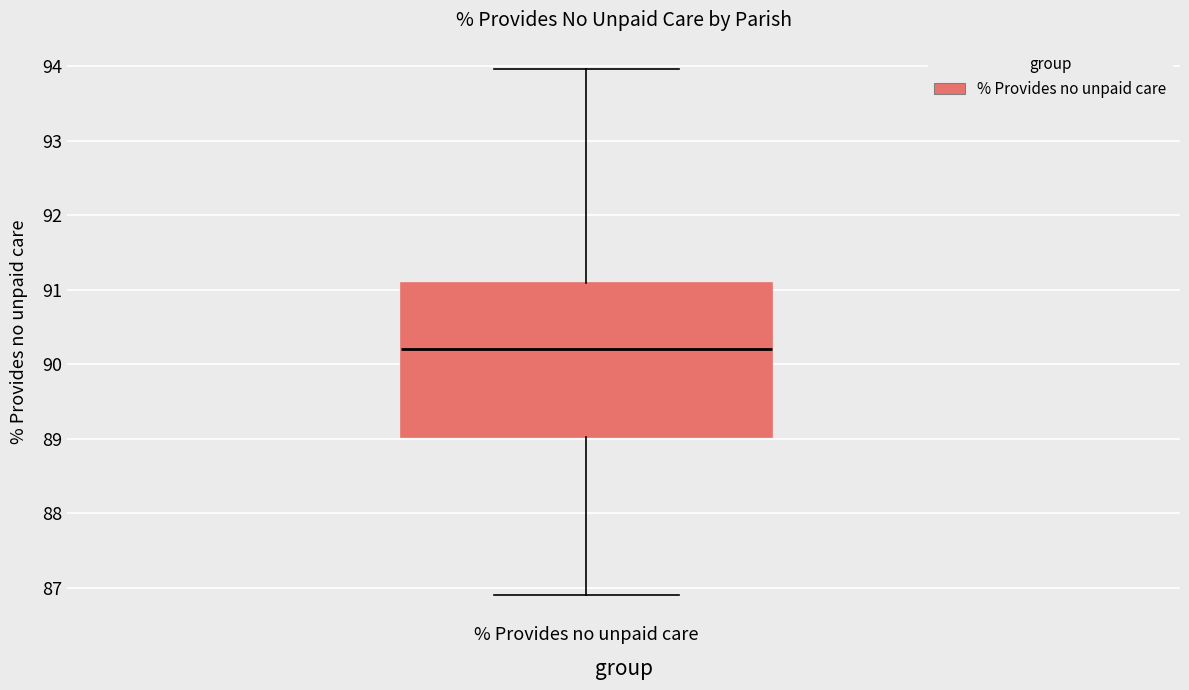

Transcribe this box plot: give where the median line is, the range the box spans, and where the two whiskers end, as read against the y-axis. The values are not printed on the chart, so give them approximately, as read against the axis.

median 90.2, box 89.0 to 91.1, whiskers 86.9 to 94.0